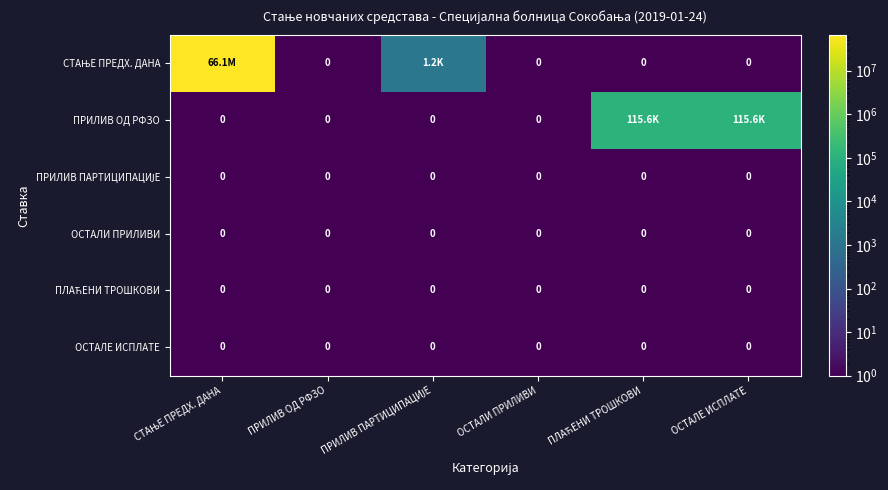

Which series has the largest total across all categories?

СТАЊЕ ПРЕДХ. ДАНА